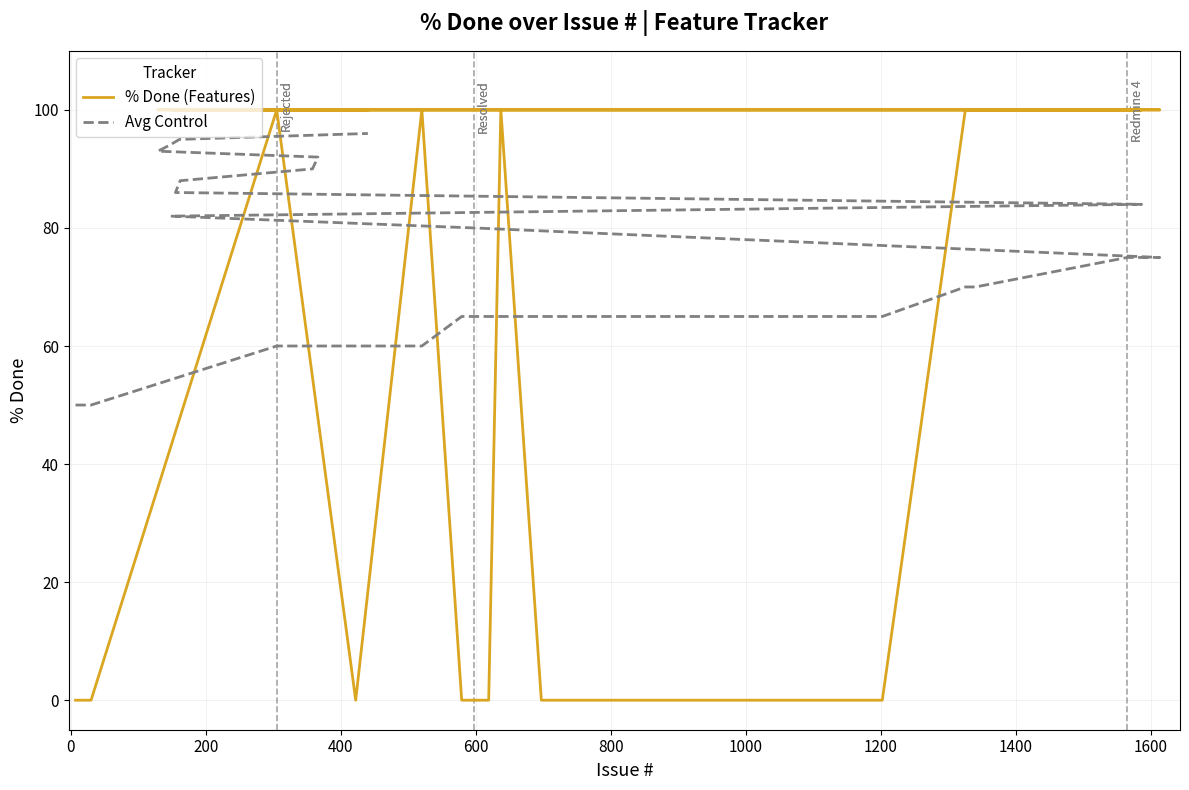

How many positive values does the % Done (Features) series have?

18